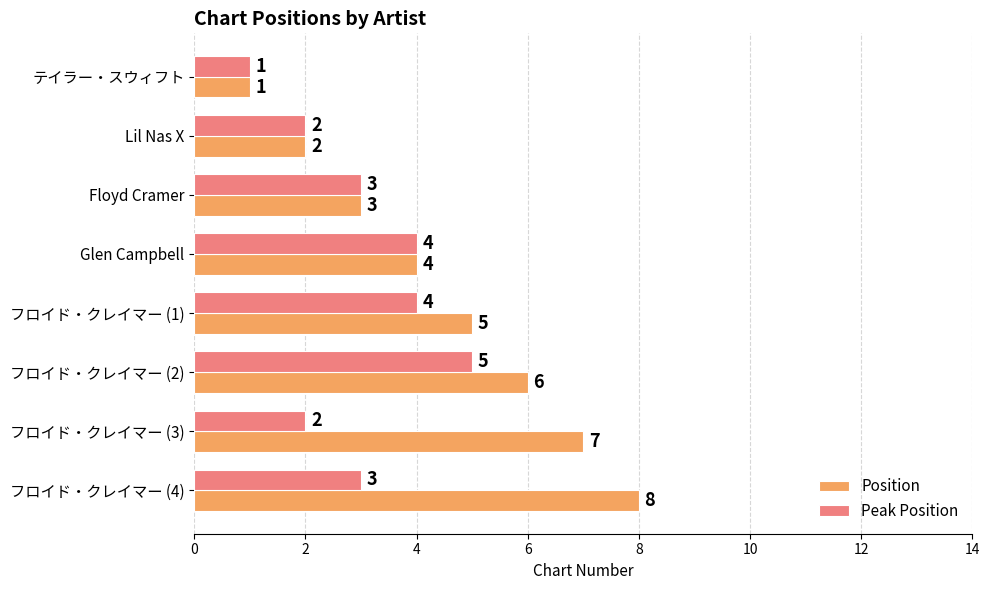

The value of Peak Position at フロイド・クレイマー (4) is 3. True or false?

True